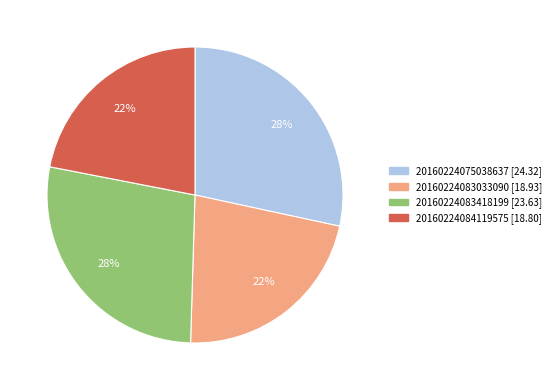

Does any single category account for the majority?

No